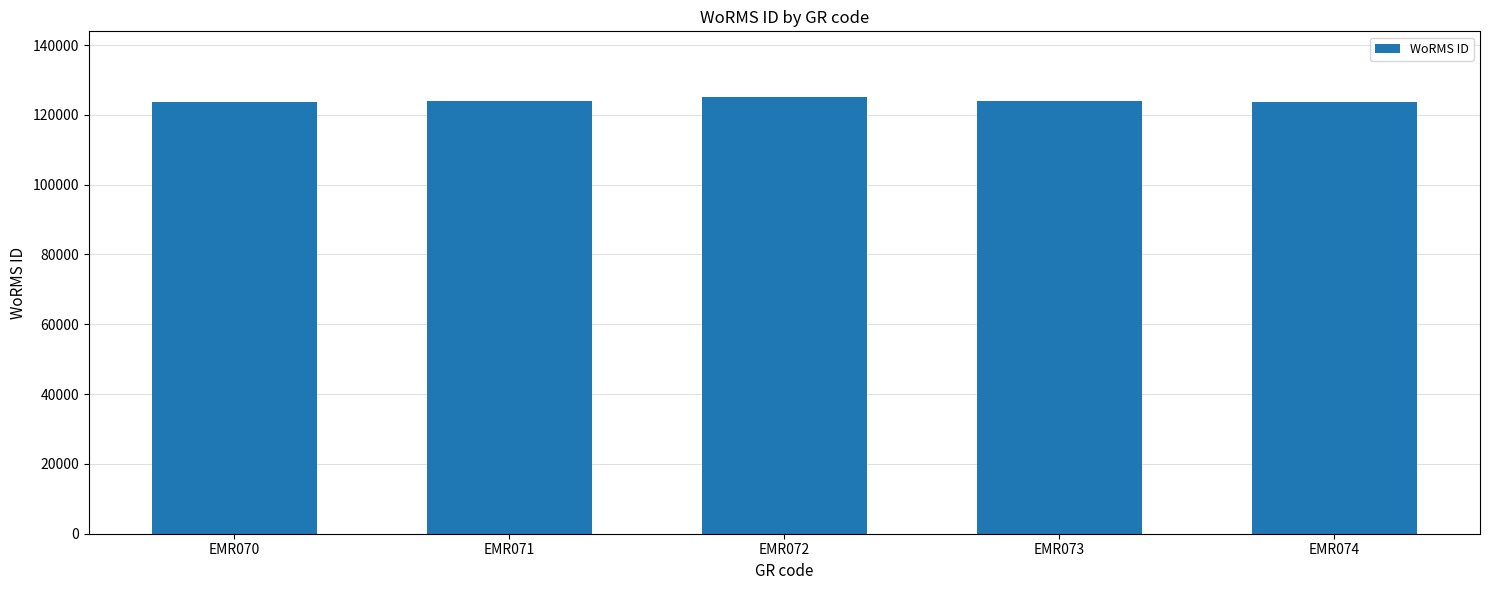

How many distinct data groups are displayed?

1